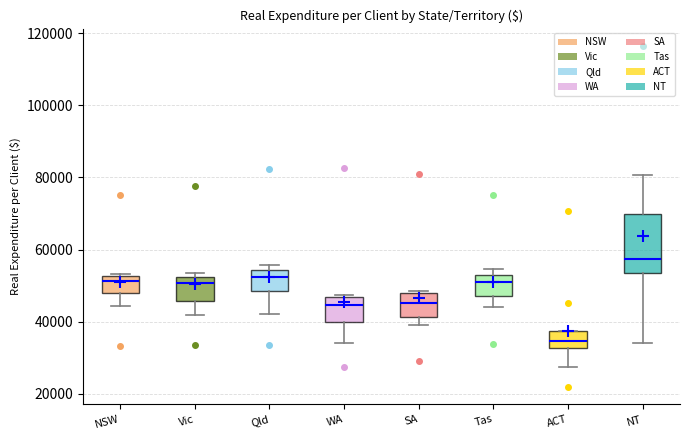

Reading left to right, transcribe this box plot: for each box, give where its median line is, the range the box spans, and where its two whiskers end, as read against the y-axis. The values are not printed on the chart, so give them approximately, as read against the axis.

NSW: median 52000 (just below the box's upper edge), box 48000 to 52000, whiskers 44000 to 54000
Vic: median 50000, box 46000 to 52000, whiskers 42000 to 54000
Qld: median 52000, box 48000 to 54000, whiskers 42000 to 56000
WA: median 44000, box 40000 to 46000, whiskers 34000 to 48000
SA: median 46000, box 42000 to 48000, whiskers 40000 to 48000
Tas: median 50000, box 48000 to 52000, whiskers 44000 to 54000
ACT: median 34000, box 32000 to 38000, whiskers 28000 to 38000
NT: median 58000, box 54000 to 70000, whiskers 34000 to 80000